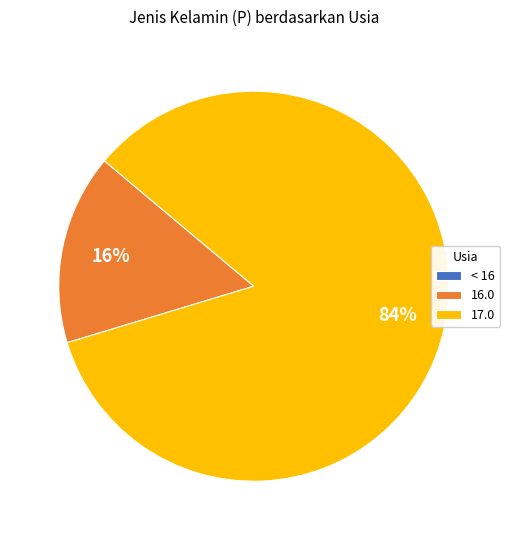

Which has a higher value, 17.0 or 16.0?

17.0